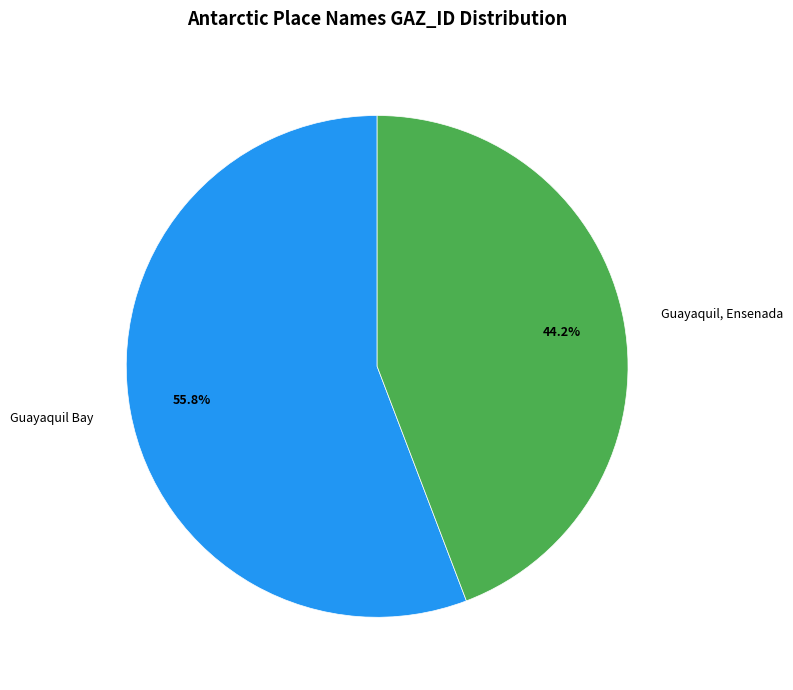

How many slices are in this pie chart?

2